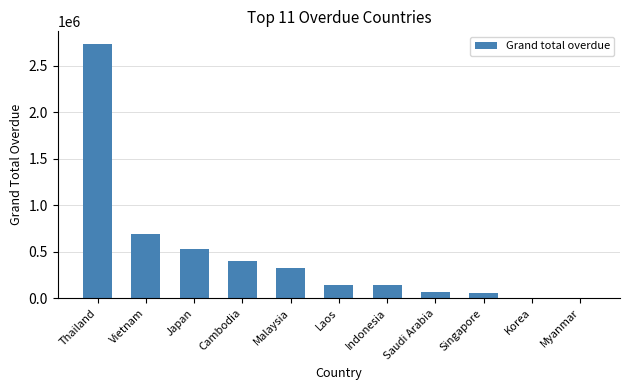

The value at Thailand is 2734800.5. True or false?

True